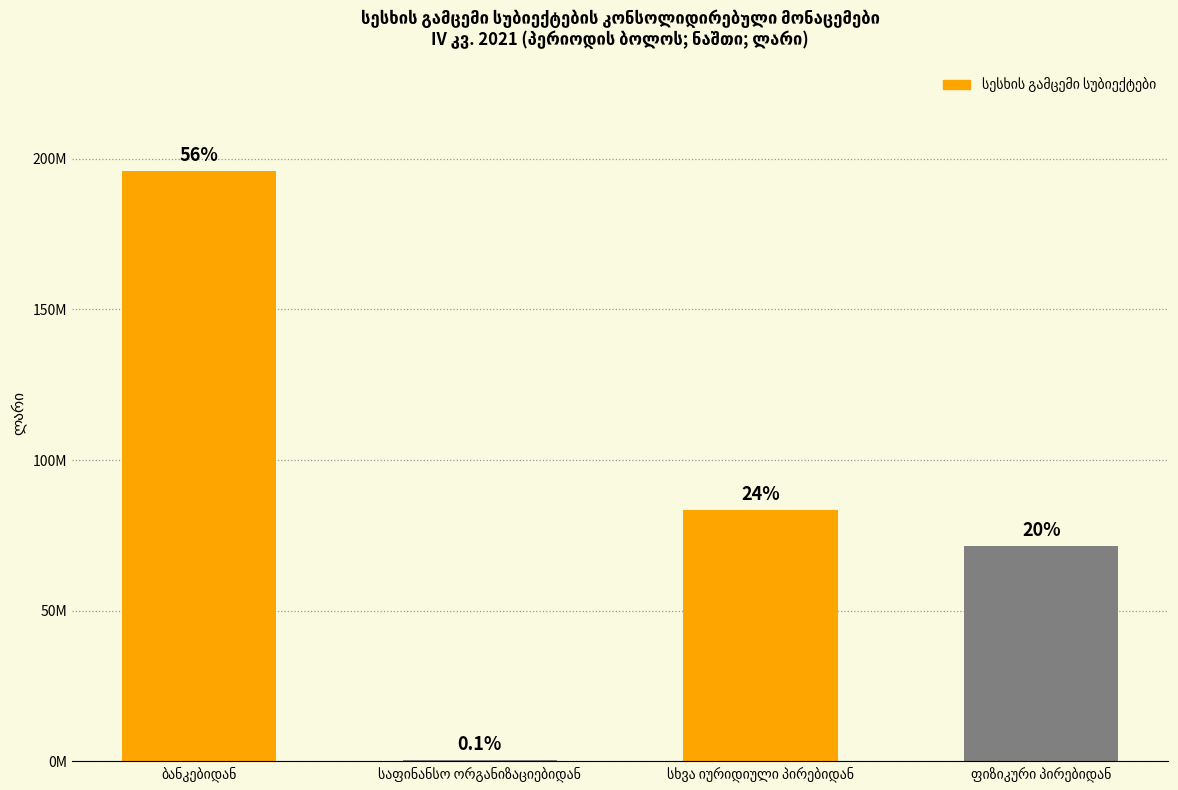

What is the difference between the maximum and minimum values?

195588025.8